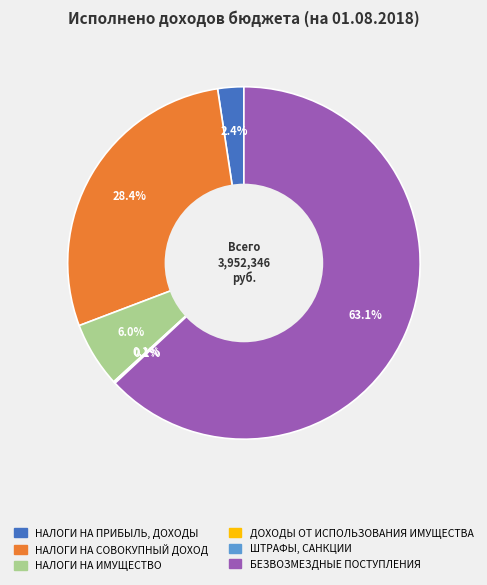

How much of the chart is everything except НАЛОГИ НА ПРИБЫЛЬ, ДОХОДЫ?

97.6%